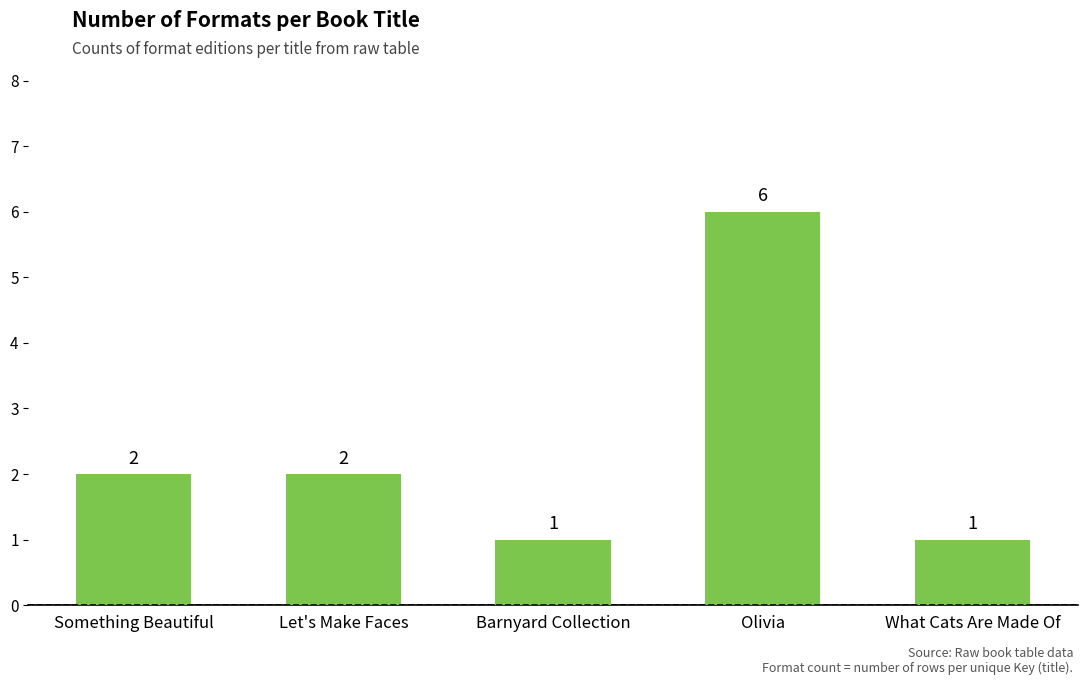

What is the difference between the maximum and minimum values?

5